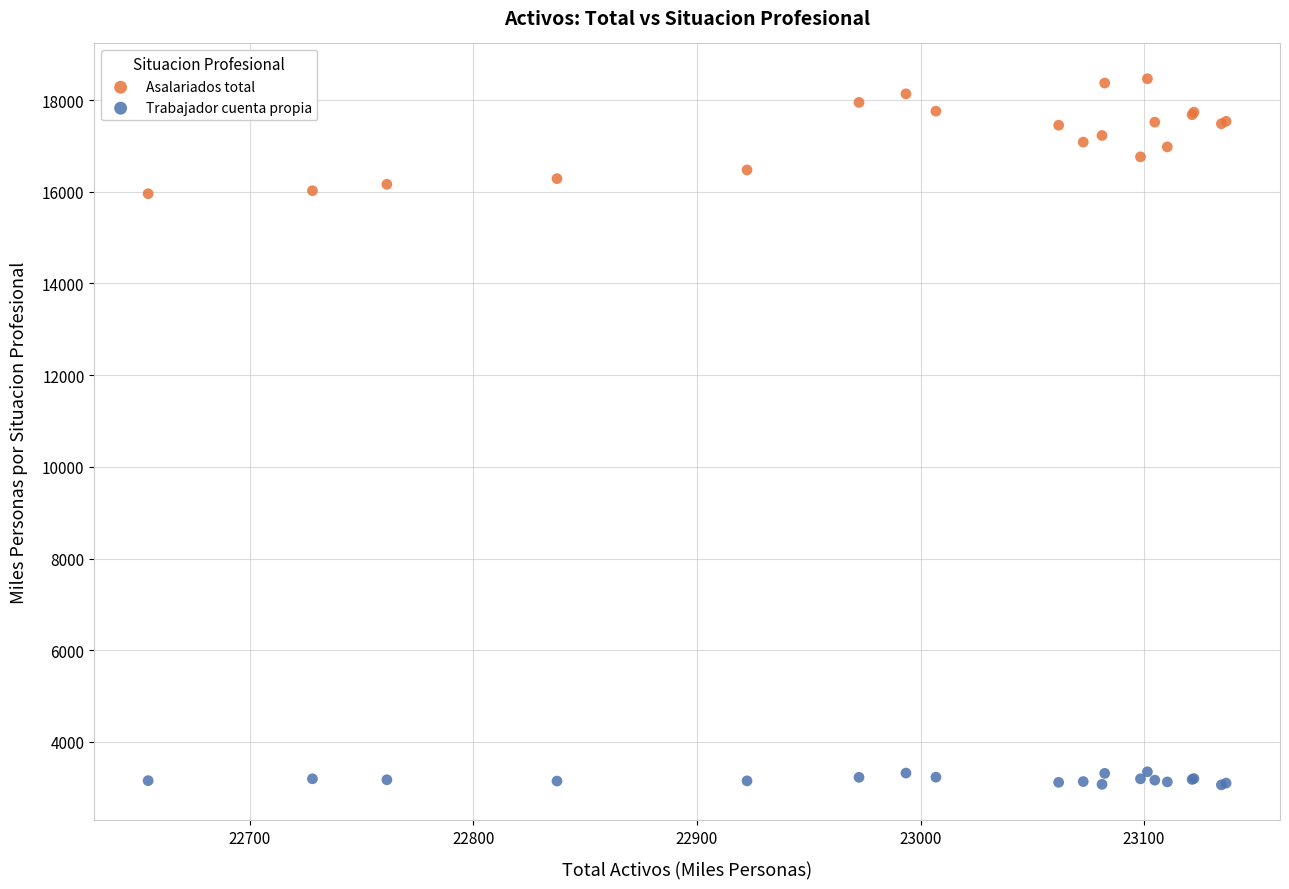

Which series has the widest spread of Y values?

Asalariados total